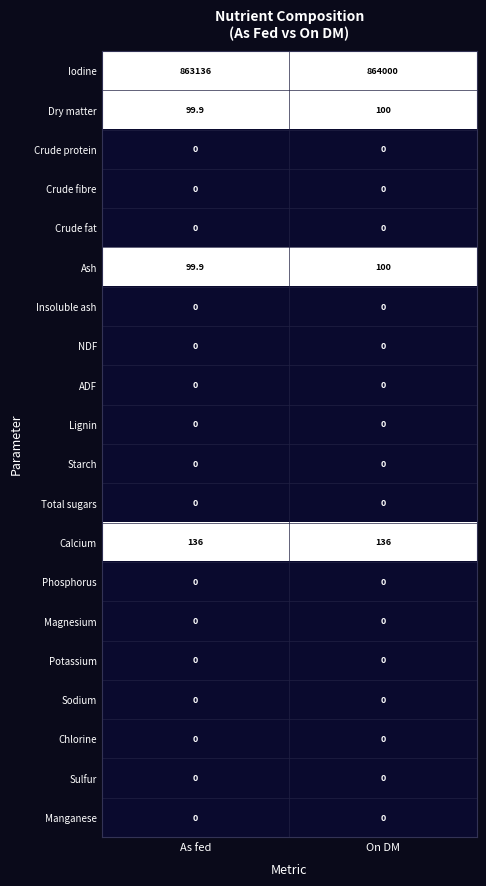

What is the maximum value shown in the chart?

864000.0